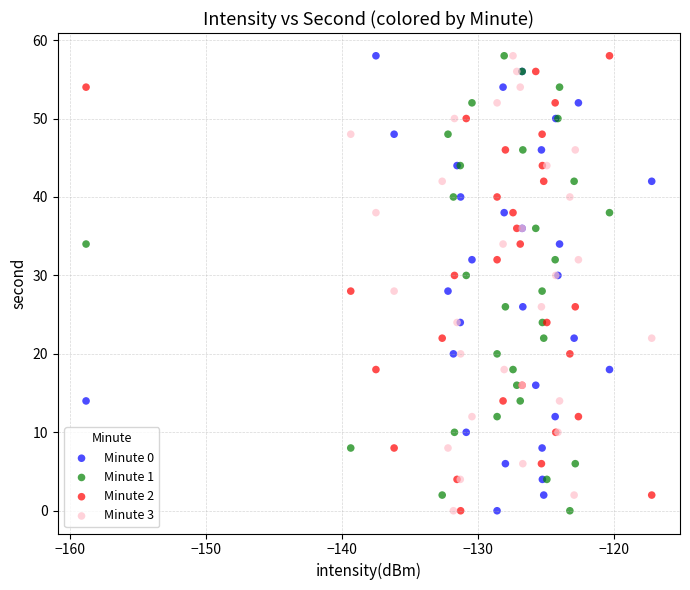

What are all the series names shown in the legend?

Minute 0, Minute 1, Minute 2, Minute 3